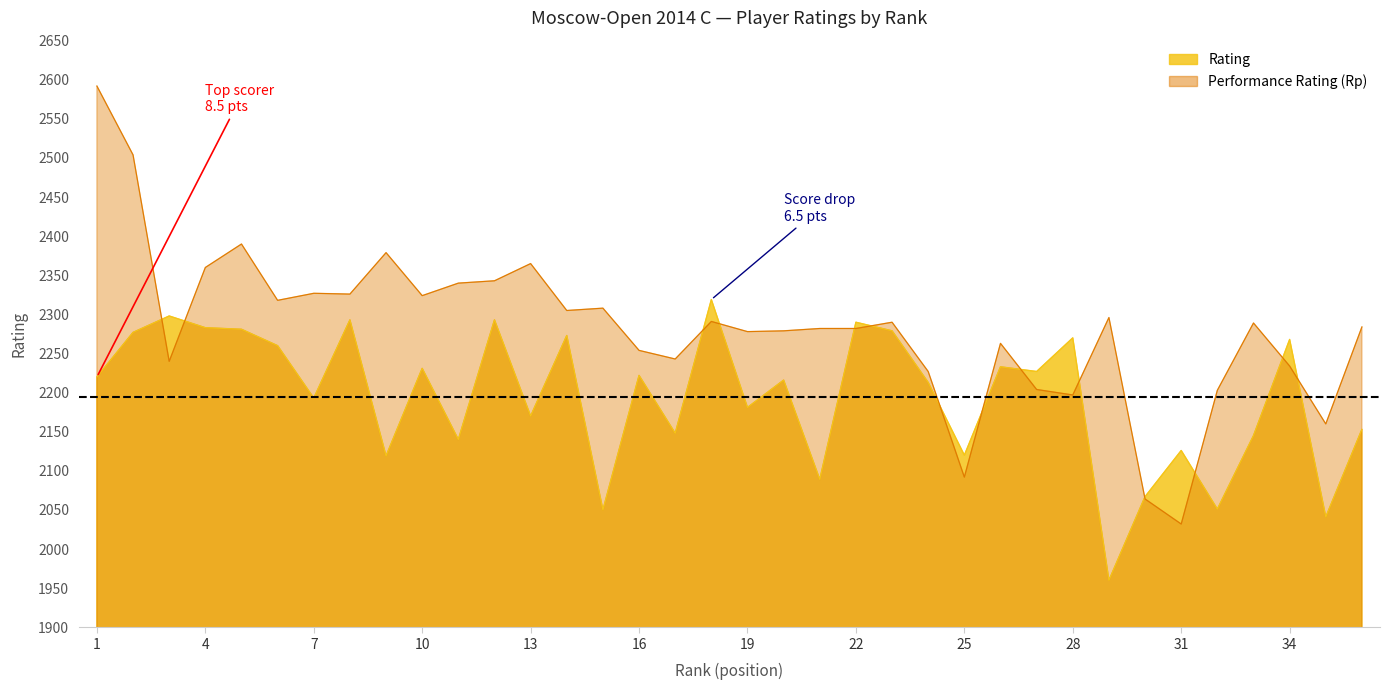

The value at 2 is 2277. True or false?

True